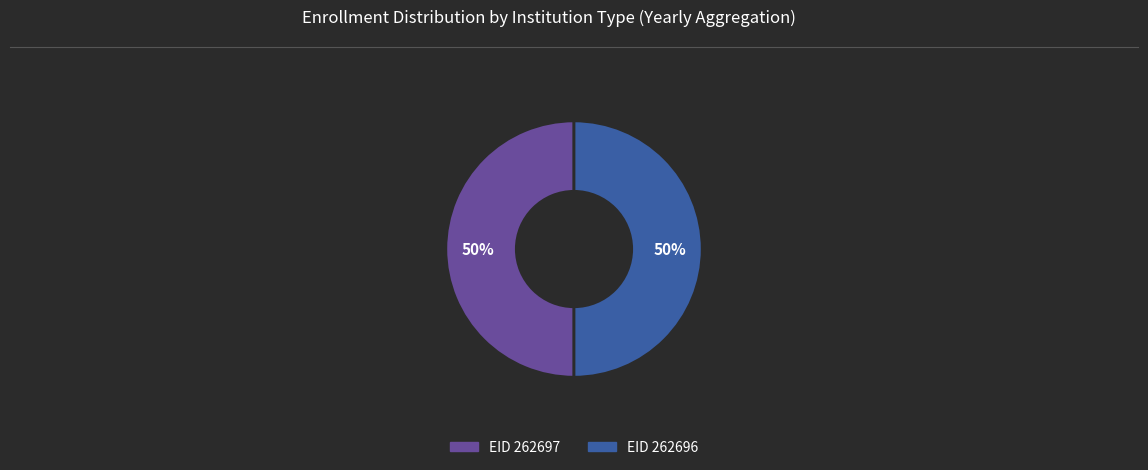

To the nearest percent, what is the average slice percentage?

50%